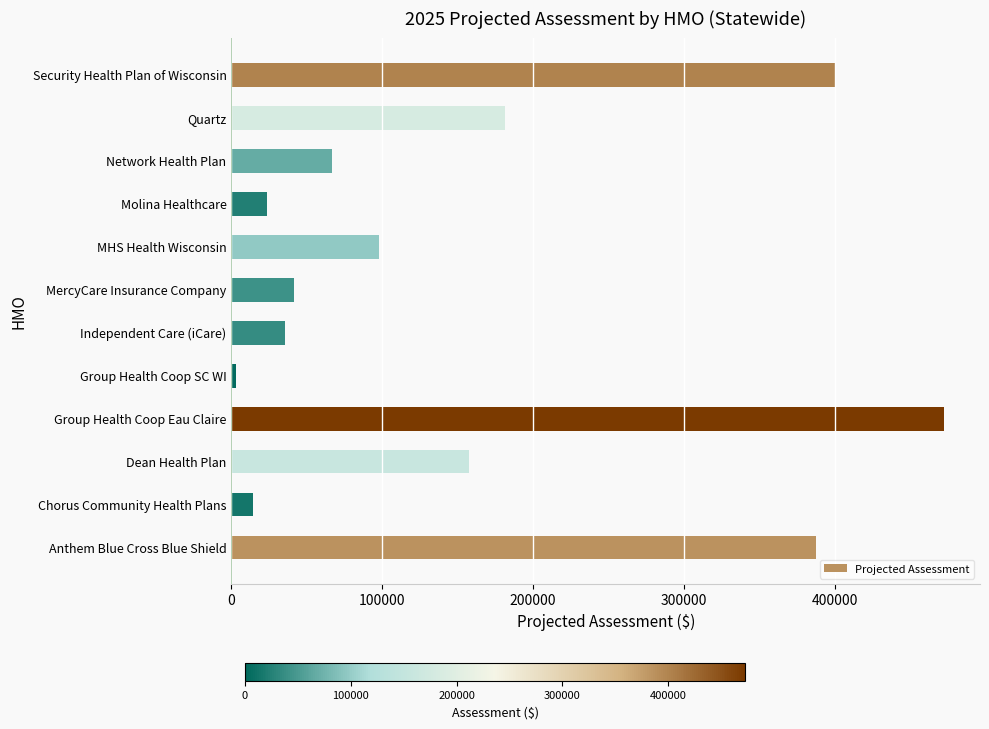

What is the average value?

156900.2